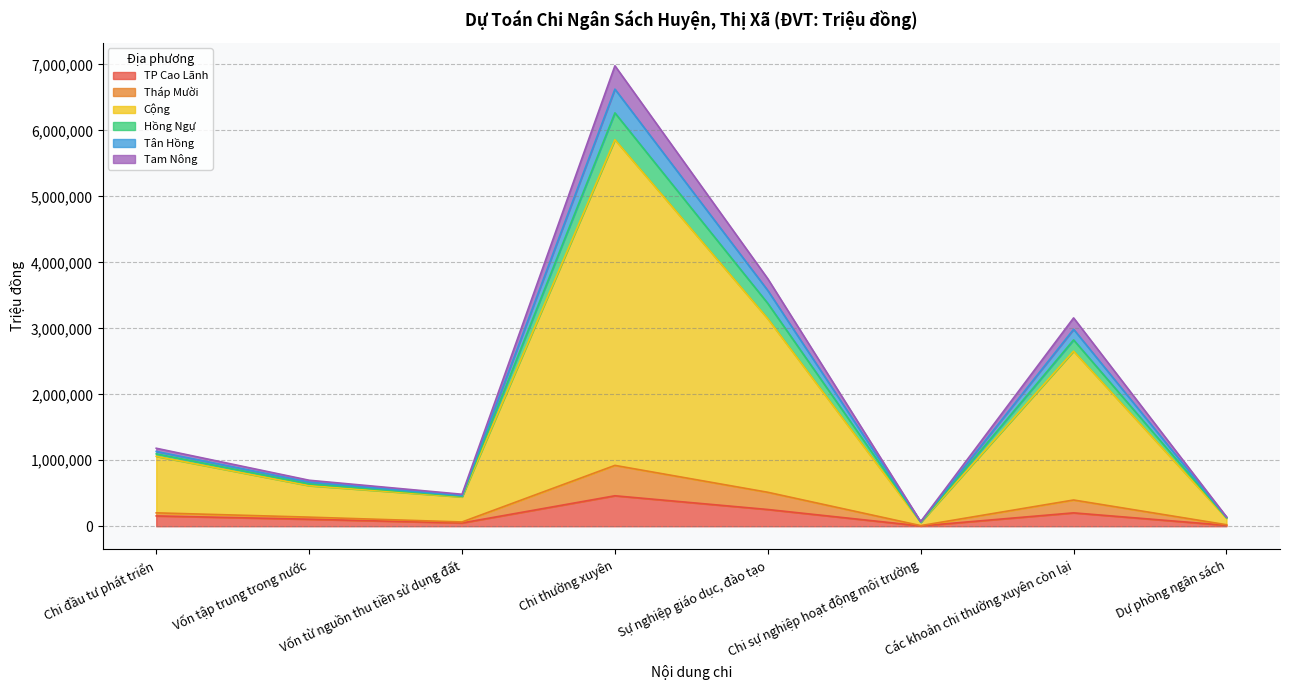

Which series has the widest spread of values?

Cộng